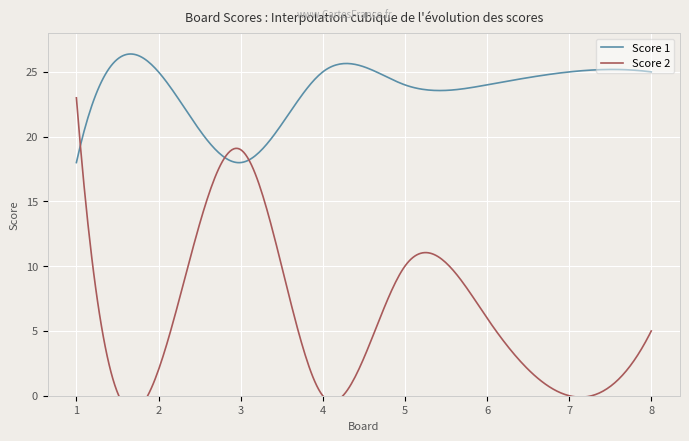

At how many categories does at least one series exceed 8?

8